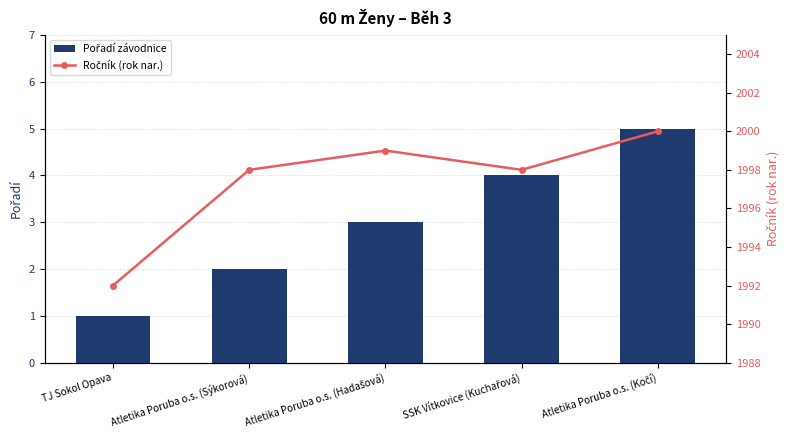

Which series has the widest spread of values?

Ročník (rok nar.)